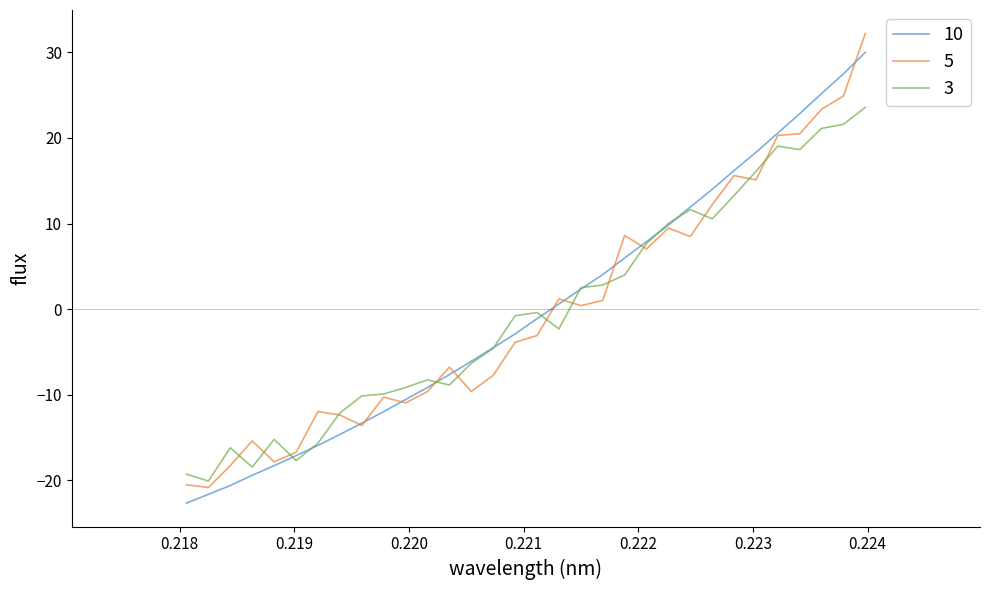

What is the minimum value for 10?

-22.6